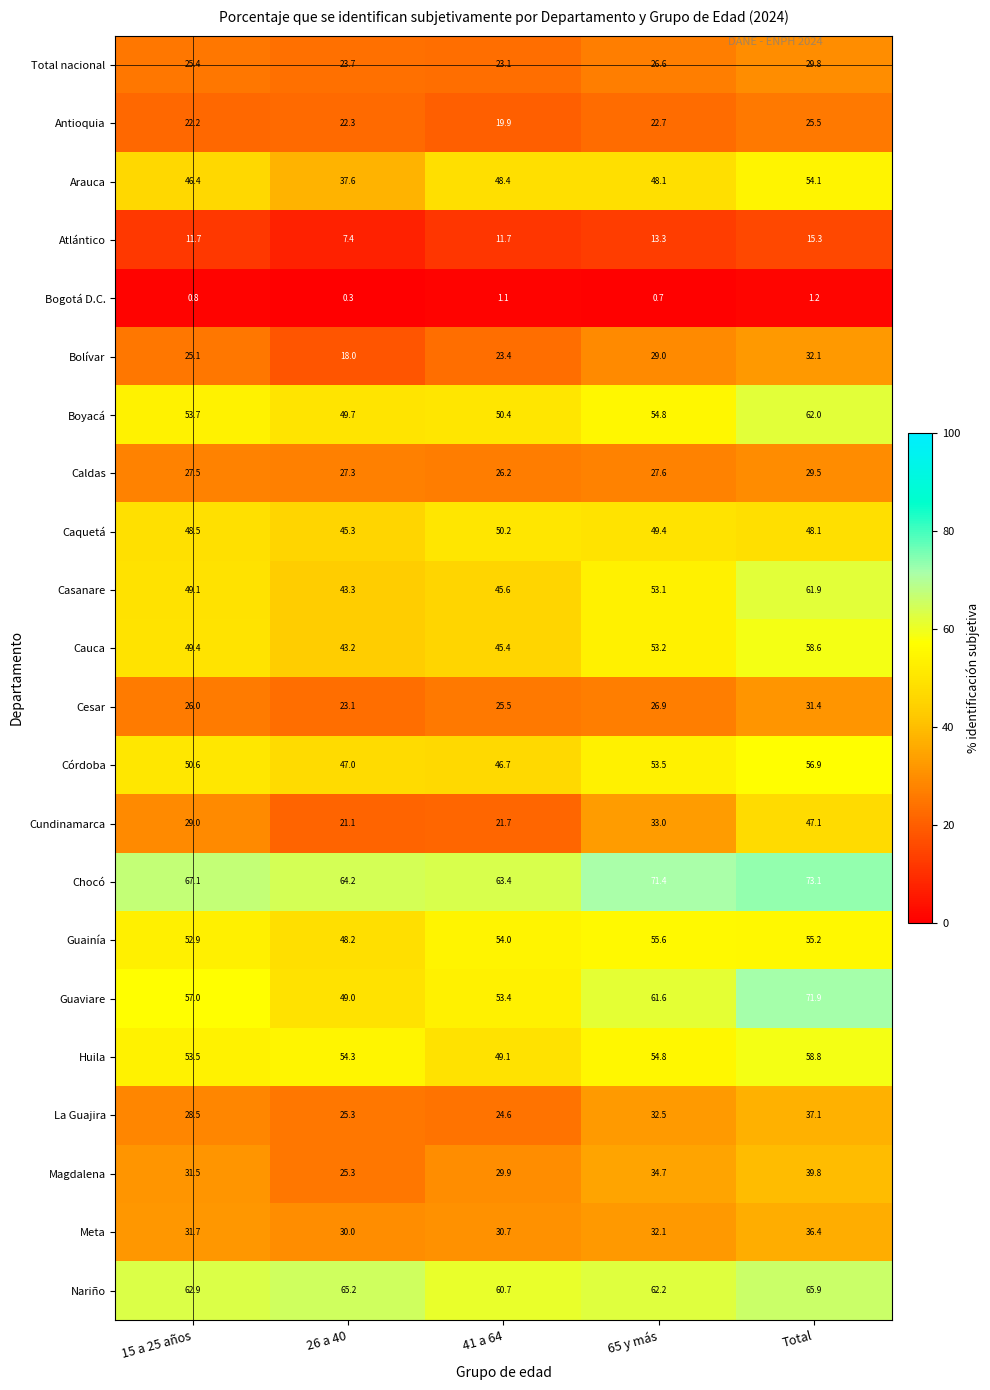

What is the difference between the maximum and second lowest values in the Casanare series?

16.3